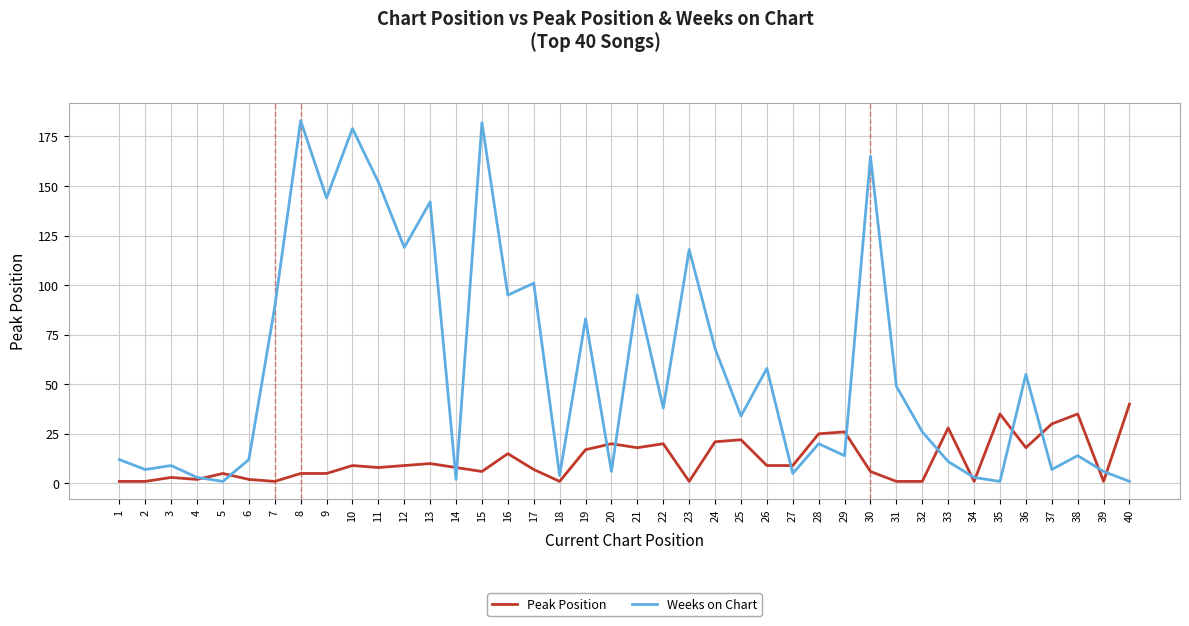

What is the sum of the Weeks on Chart values at 30 and 29?

179